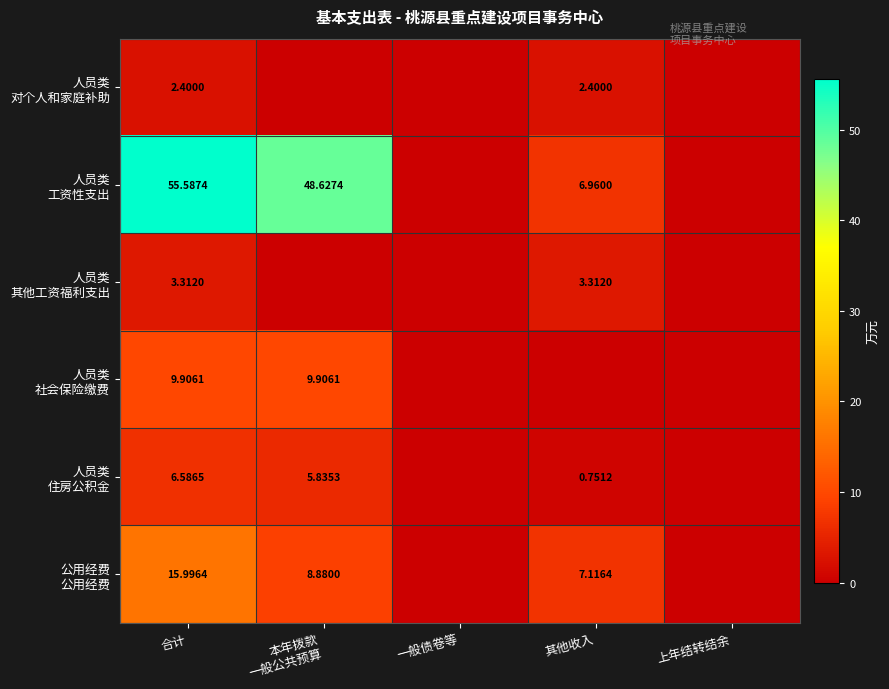

True or false: 人员类 对个人和家庭补助 has a value of 1.1 at 本年拨款 一般公共预算.

False